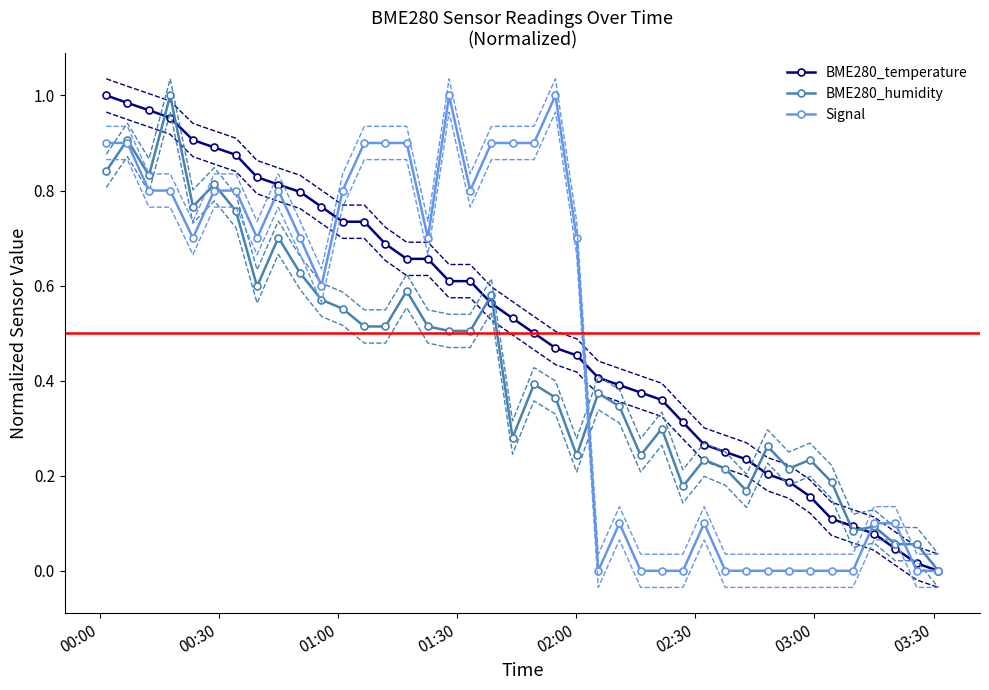

True or false: BME280_humidity has more than 1 interior local peaks.

True